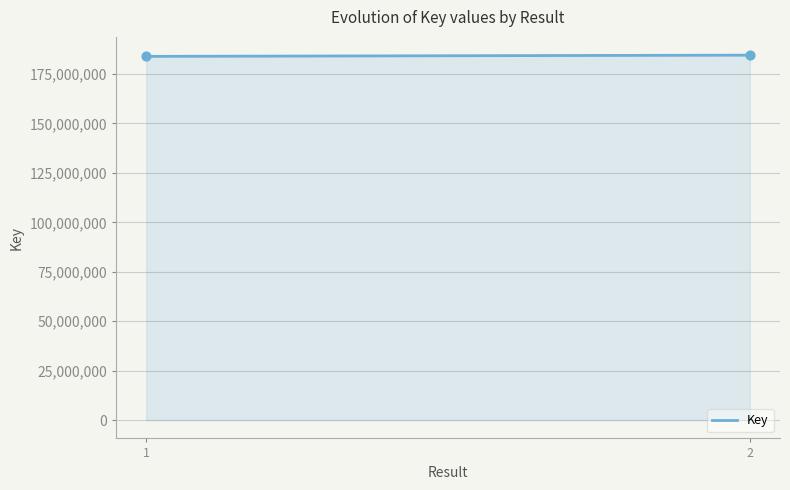

What is the minimum value shown in the chart?

183889590.0